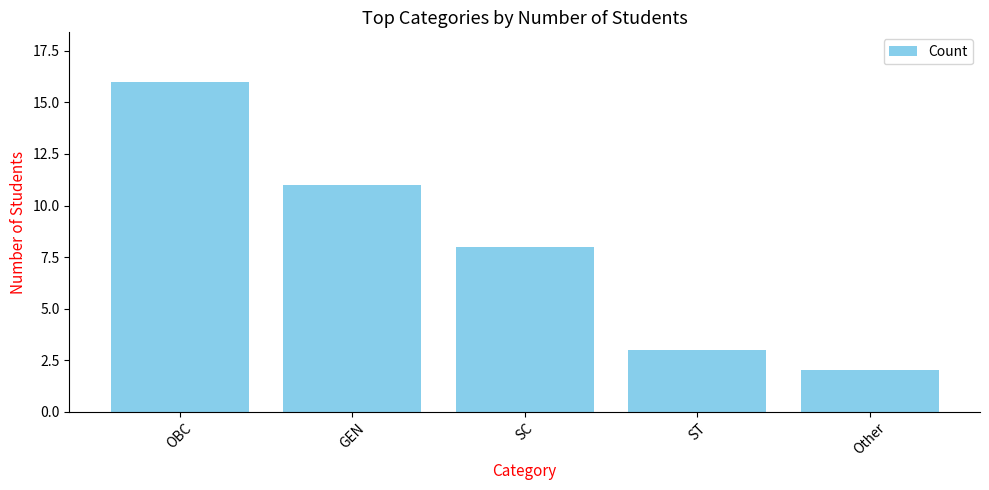

Reading left to right, extract all data points from this chart.

16	11	8	3	2